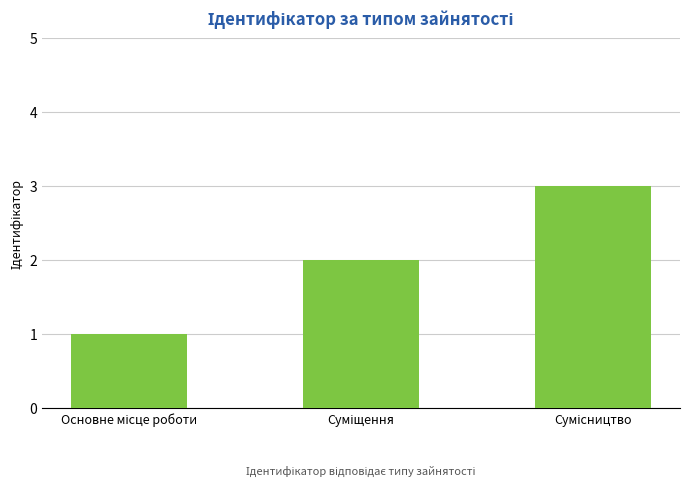

What is the average value?

2